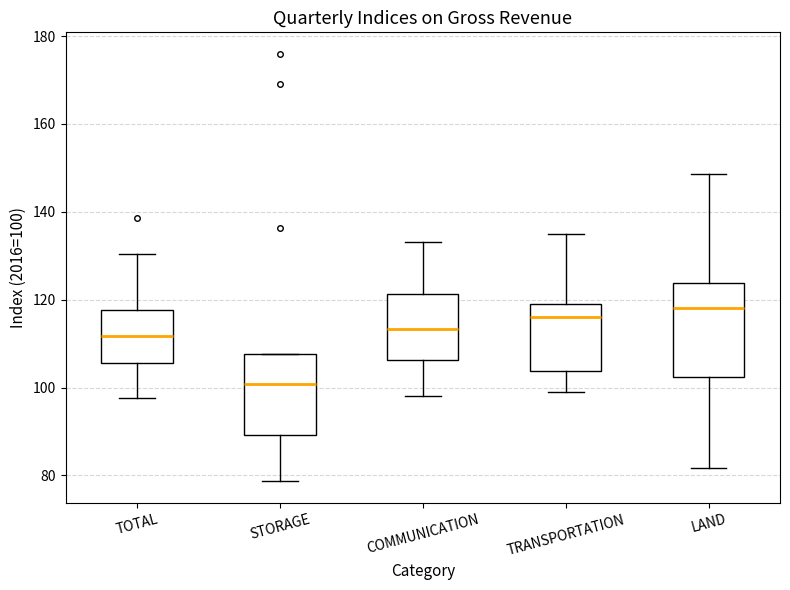

Which box has the highest median line?

LAND